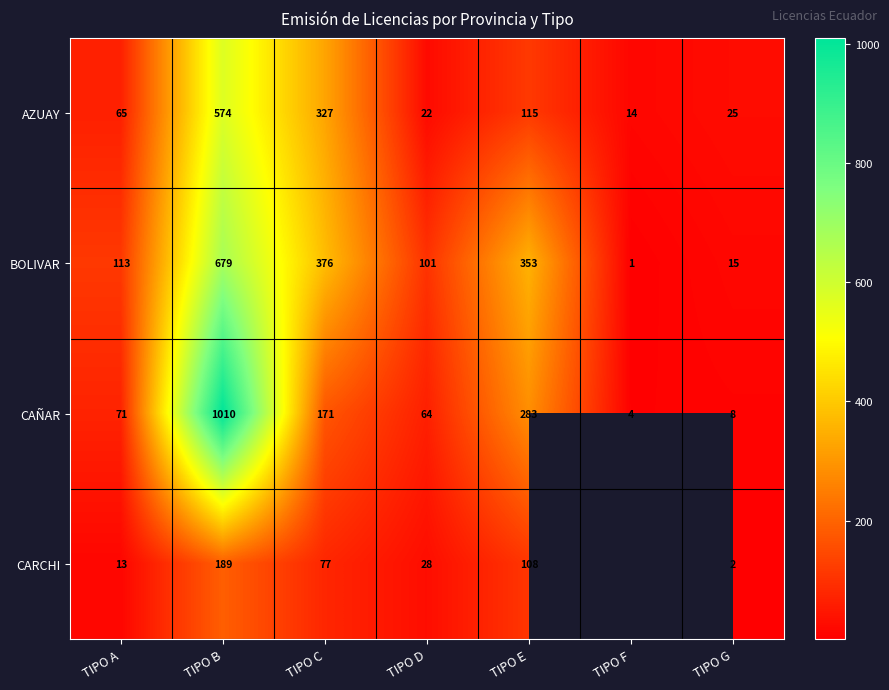

Rank the series at TIPO D from lowest to highest value.

AZUAY, CARCHI, CAÑAR, BOLIVAR